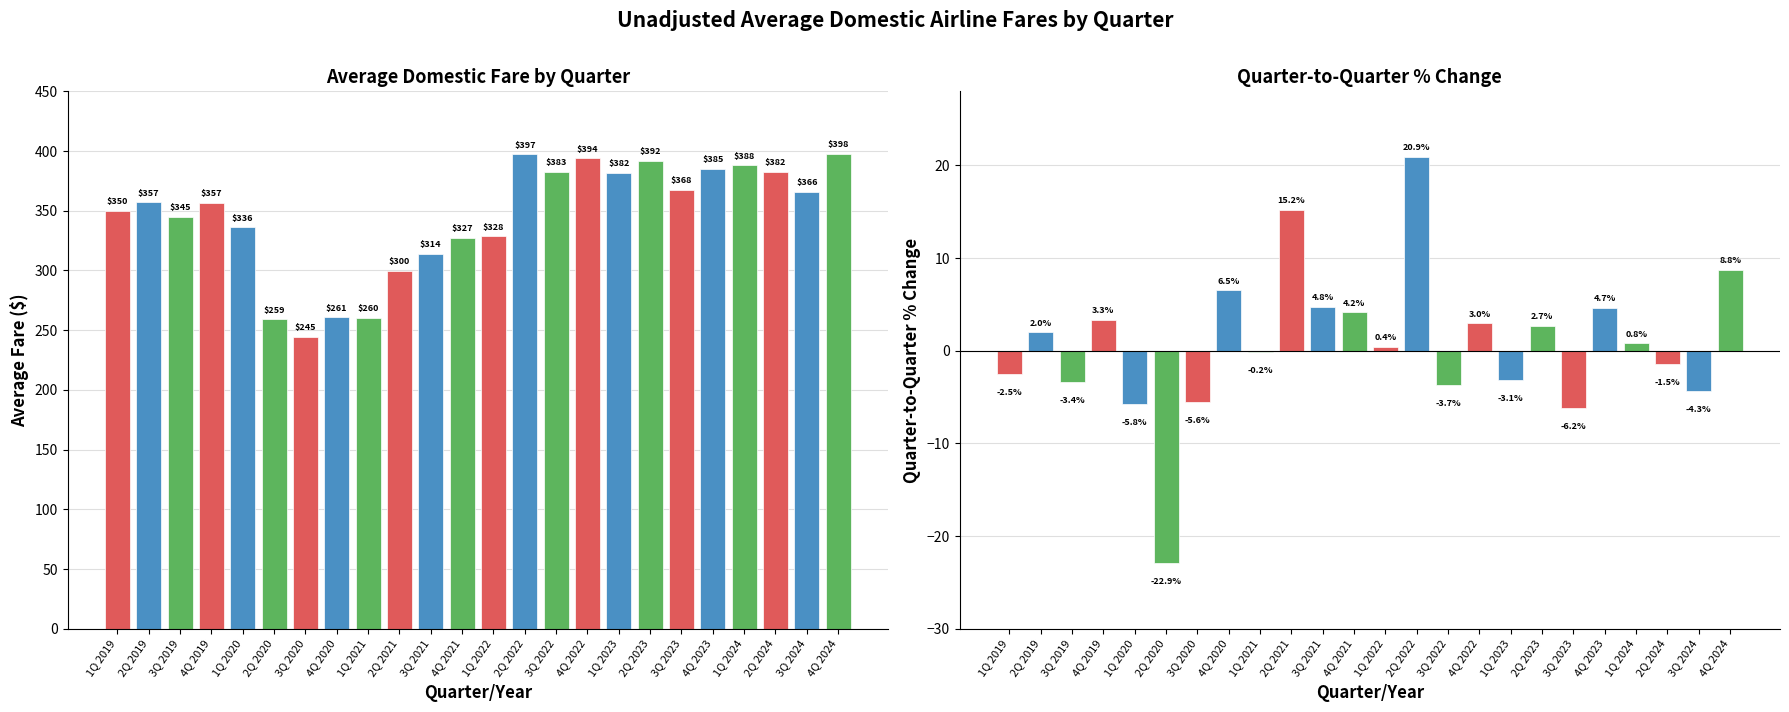

Reading left to right, extract all data points from this chart.

Average Fare ($): 1Q 2019=350.1	2Q 2019=357.1	3Q 2019=345.1	4Q 2019=356.5	1Q 2020=336.0	2Q 2020=259.1	3Q 2020=244.7	4Q 2020=260.7	1Q 2021=260.2	2Q 2021=299.8	3Q 2021=314.1	4Q 2021=327.1	1Q 2022=328.5	2Q 2022=397.2	3Q 2022=382.5	4Q 2022=393.9	1Q 2023=381.6	2Q 2023=391.8	3Q 2023=367.7	4Q 2023=384.9	1Q 2024=387.9	2Q 2024=382.3	3Q 2024=365.6	4Q 2024=397.7
Quarter-to-Quarter % Change: 1Q 2019=-2.5	2Q 2019=2.0	3Q 2019=-3.4	4Q 2019=3.3	1Q 2020=-5.8	2Q 2020=-22.9	3Q 2020=-5.6	4Q 2020=6.5	1Q 2021=-0.2	2Q 2021=15.2	3Q 2021=4.8	4Q 2021=4.2	1Q 2022=0.4	2Q 2022=20.9	3Q 2022=-3.7	4Q 2022=3.0	1Q 2023=-3.1	2Q 2023=2.7	3Q 2023=-6.2	4Q 2023=4.7	1Q 2024=0.8	2Q 2024=-1.5	3Q 2024=-4.3	4Q 2024=8.8